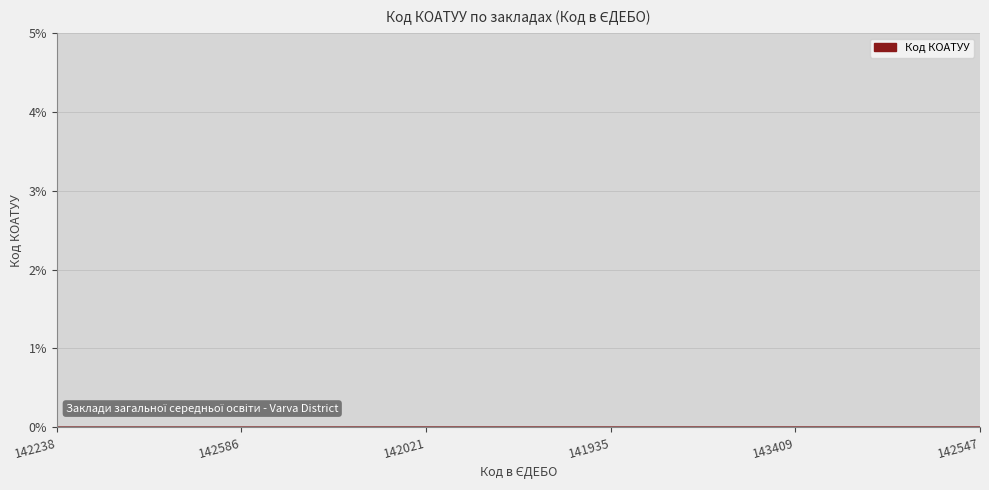

True or false: the data has more than 2 interior local peaks.

False